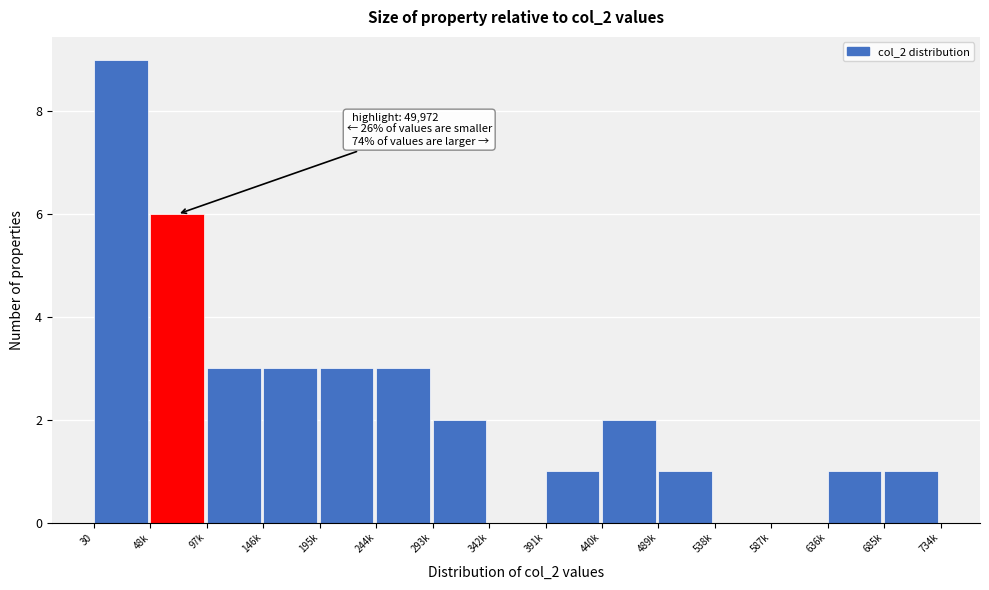

Reading right to left, extract all data points from this chart.

685k=1	636k=1	587k=0	538k=0	489k=1	440k=2	391k=1	342k=0	293k=2	244k=3	195k=3	146k=3	97k=3	48k=6	30=9